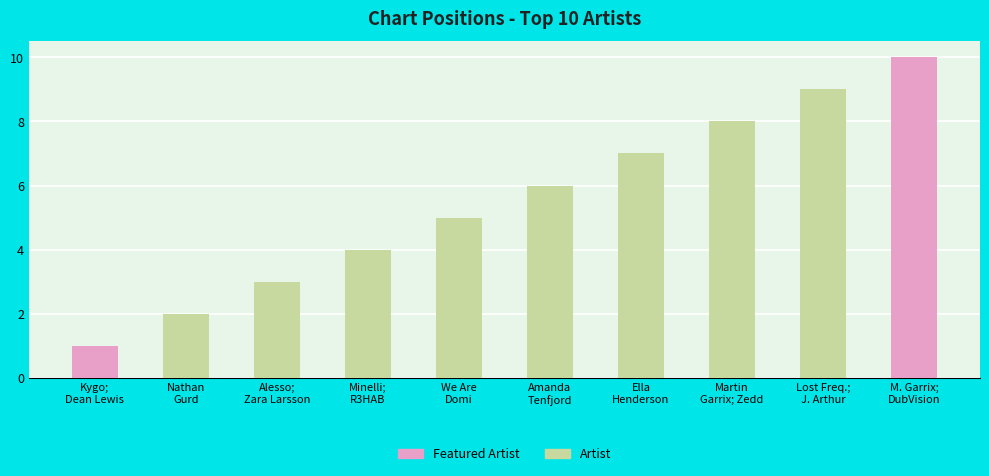

The chart shows a value of 3 at Alesso; Zara Larsson. True or false?

True